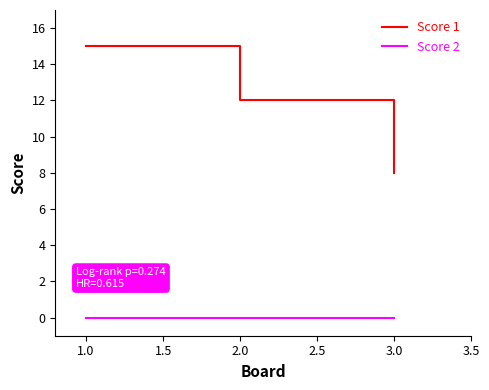

Which series changed the most between 1.0 and 2.0?

Score 1